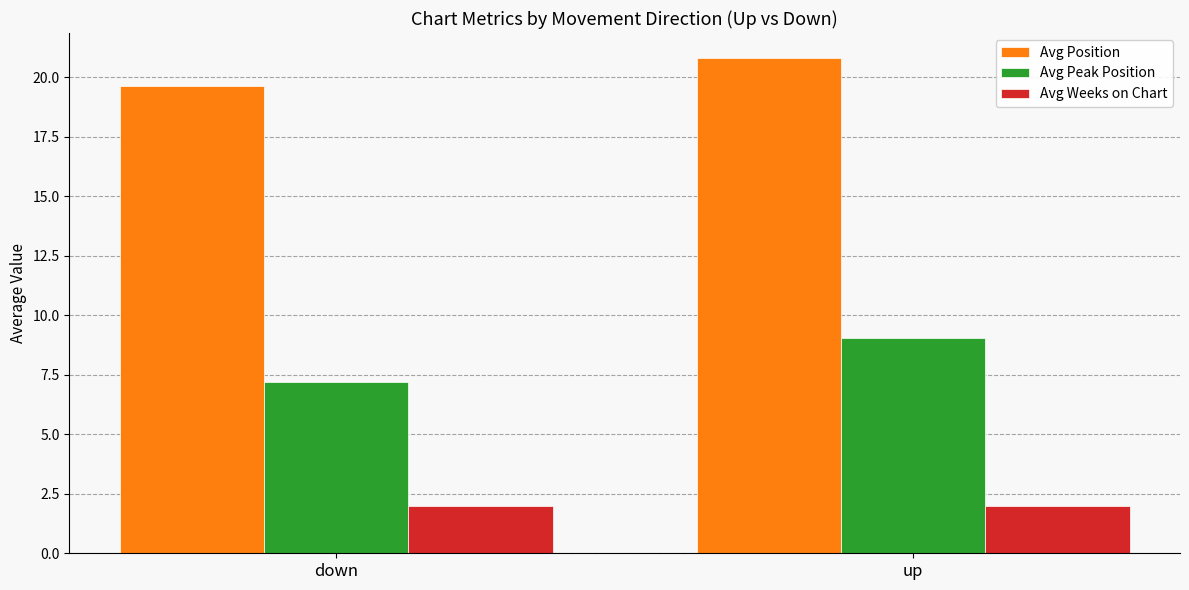

What is the minimum value for Avg Peak Position?

7.2